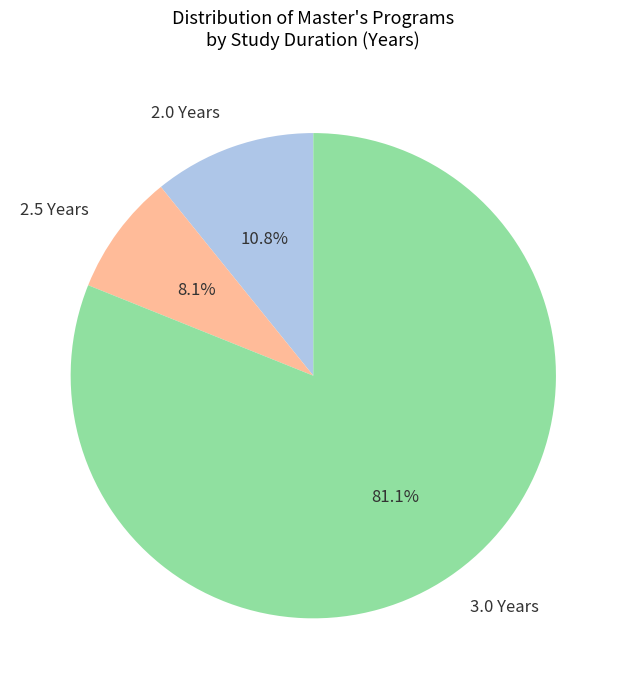

Which has a higher value, 2.0 Years or 2.5 Years?

2.0 Years